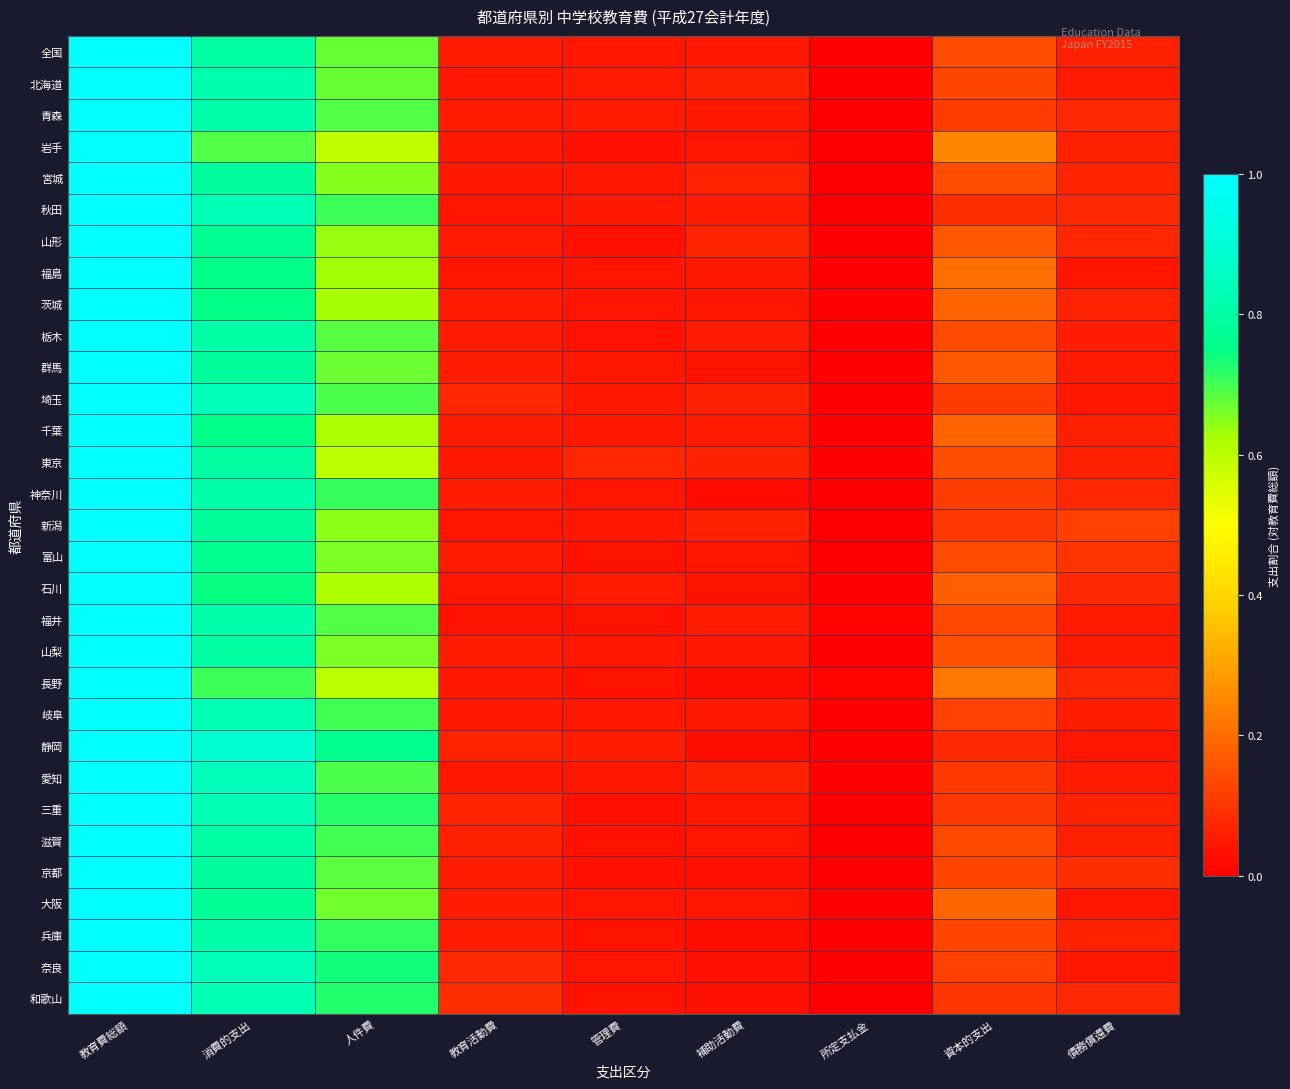

What is the total value across all series at 教育費総額?

31.0